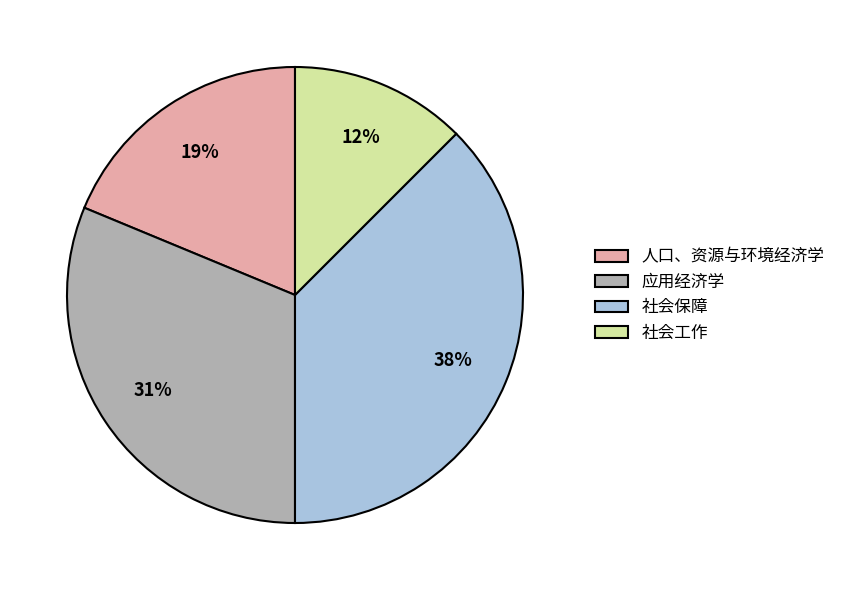

Is there a majority slice in this chart?

No